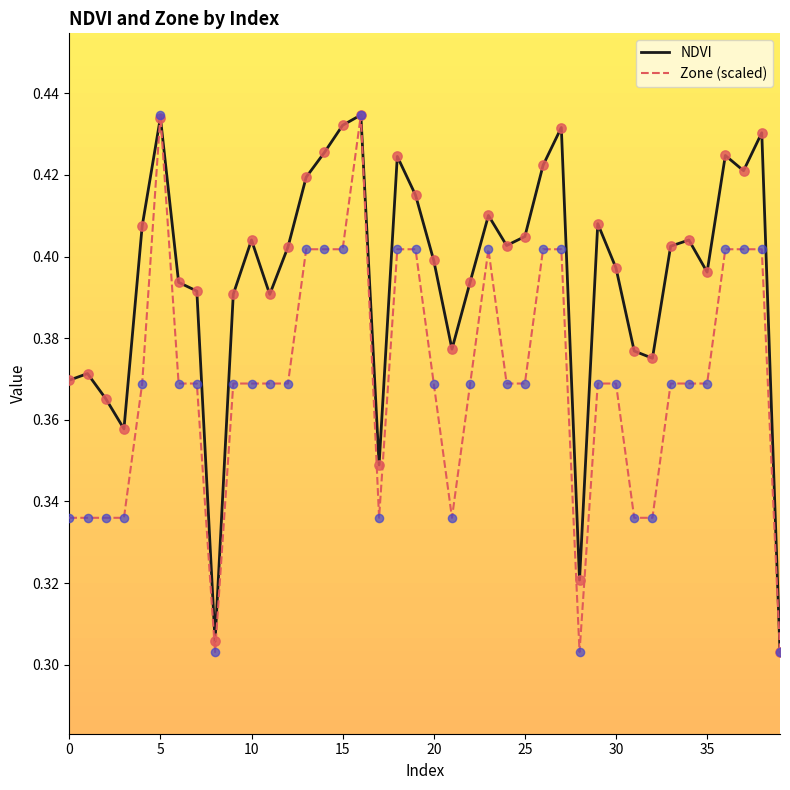

Which series has the largest total across all categories?

NDVI